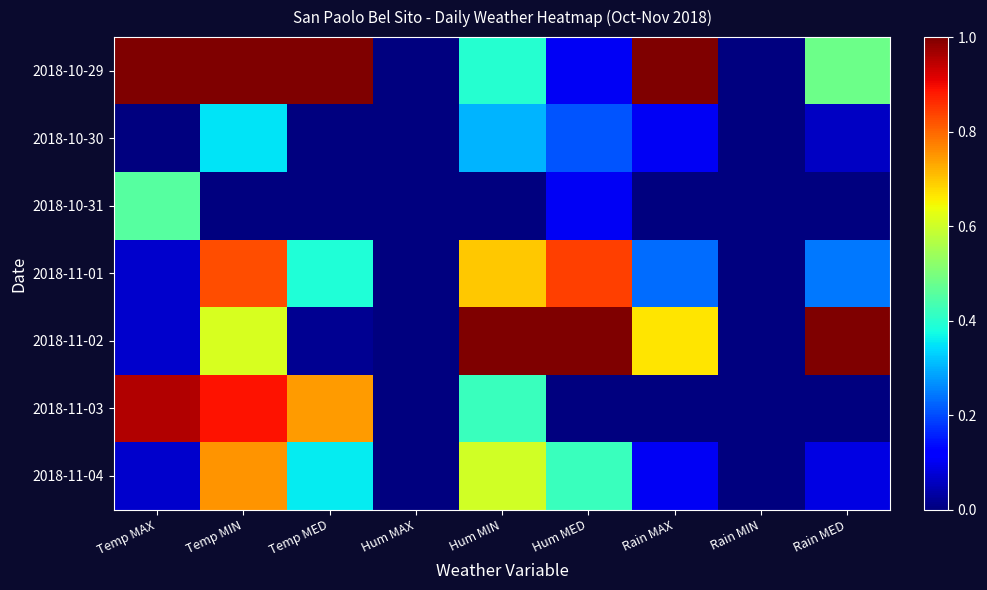

Between Hum MAX and Temp MIN, which is larger?

Temp MIN